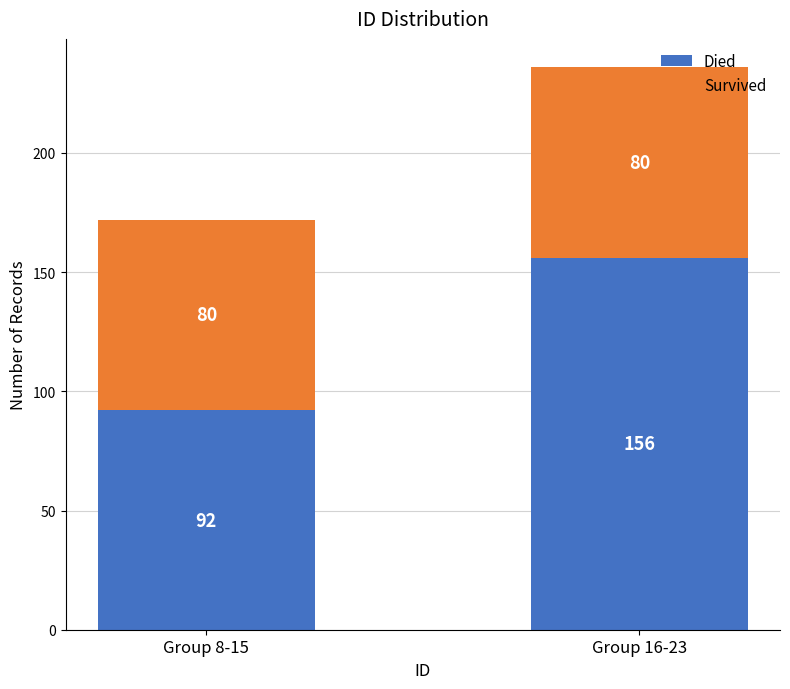

Rank the categories by Died value from highest to lowest.

Group 16-23, Group 8-15